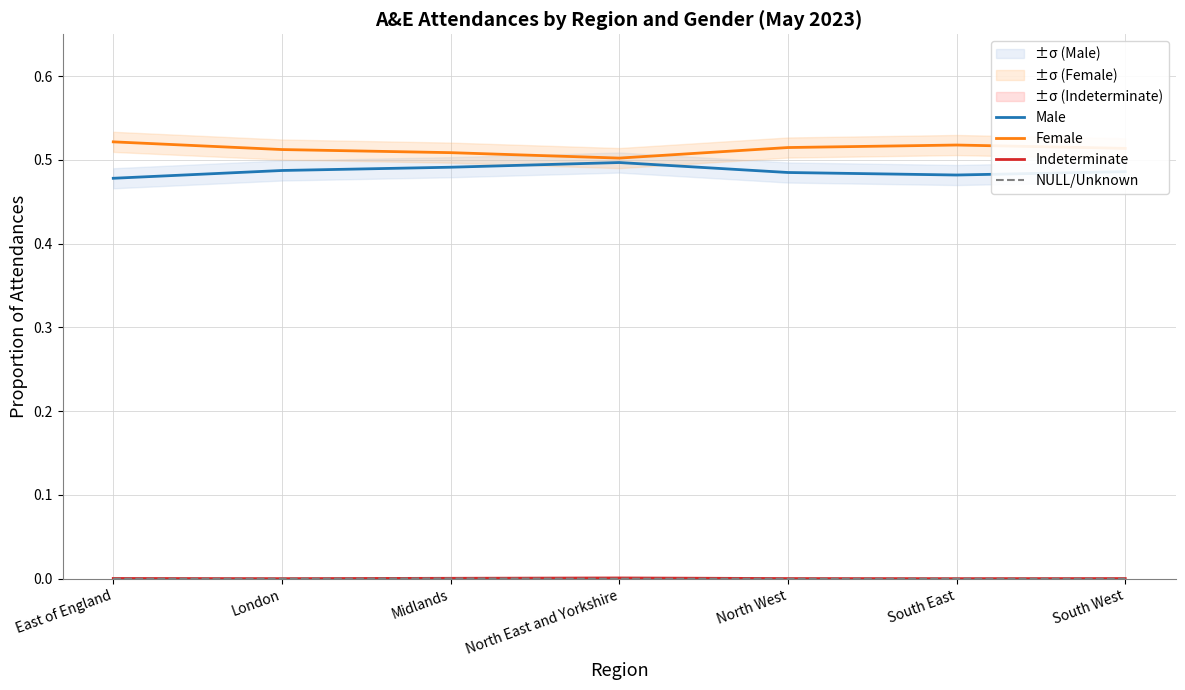

True or false: Male and NULL/Unknown intersect in this chart.

False